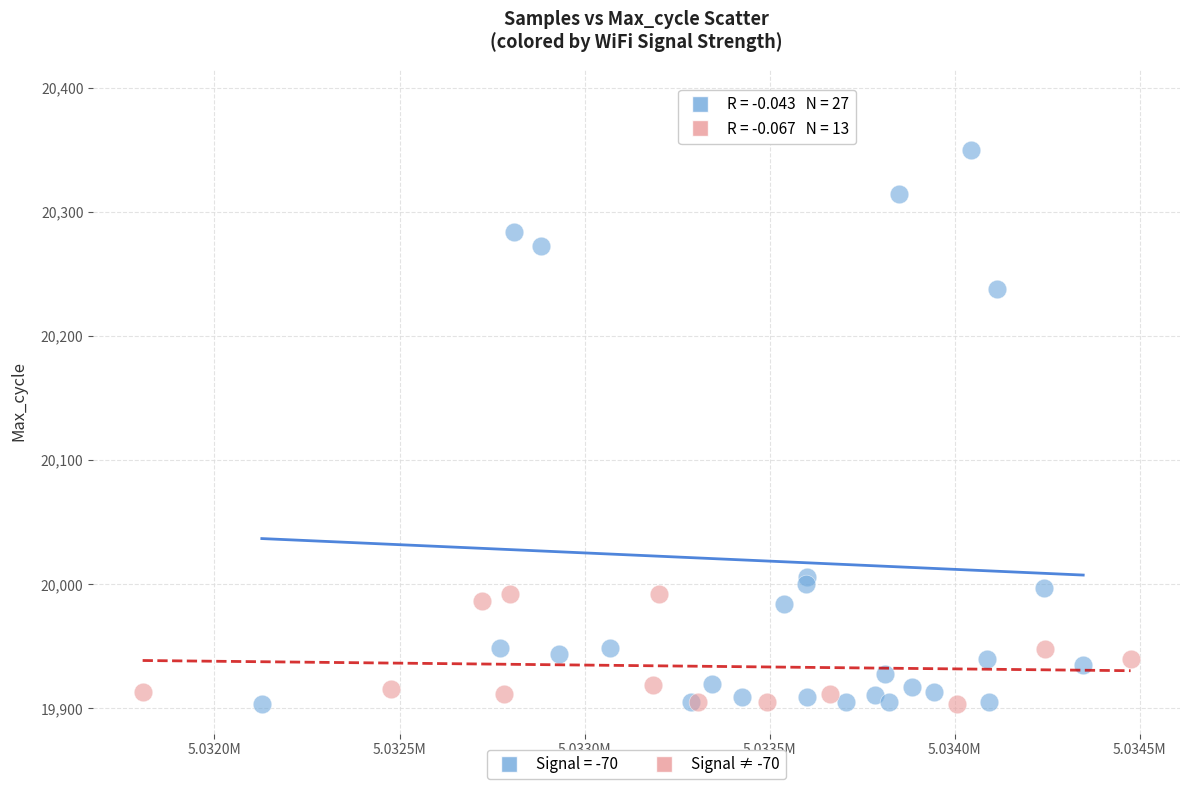

Which series has the largest Y range (max minus min)?

Signal = -70